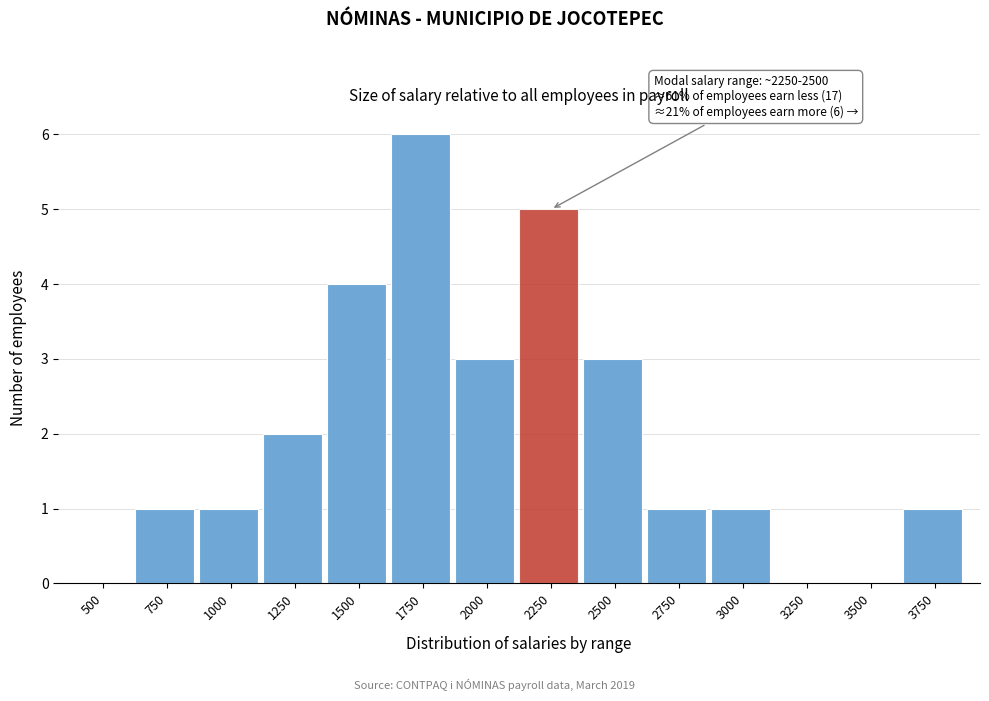

Reading right to left, list all the values displayed in this chart.

3750=1	3500=0	3250=0	3000=1	2750=1	2500=3	2250=5	2000=3	1750=6	1500=4	1250=2	1000=1	750=1	500=0